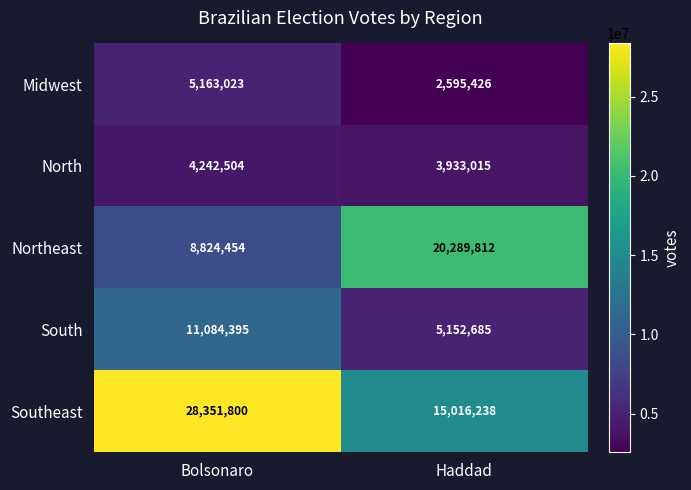

Reading right to left, transcribe all the data shown in this chart.

Midwest: 2595426	5163023
North: 3933015	4242504
Northeast: 20289812	8824454
South: 5152685	11084395
Southeast: 15016238	28351800